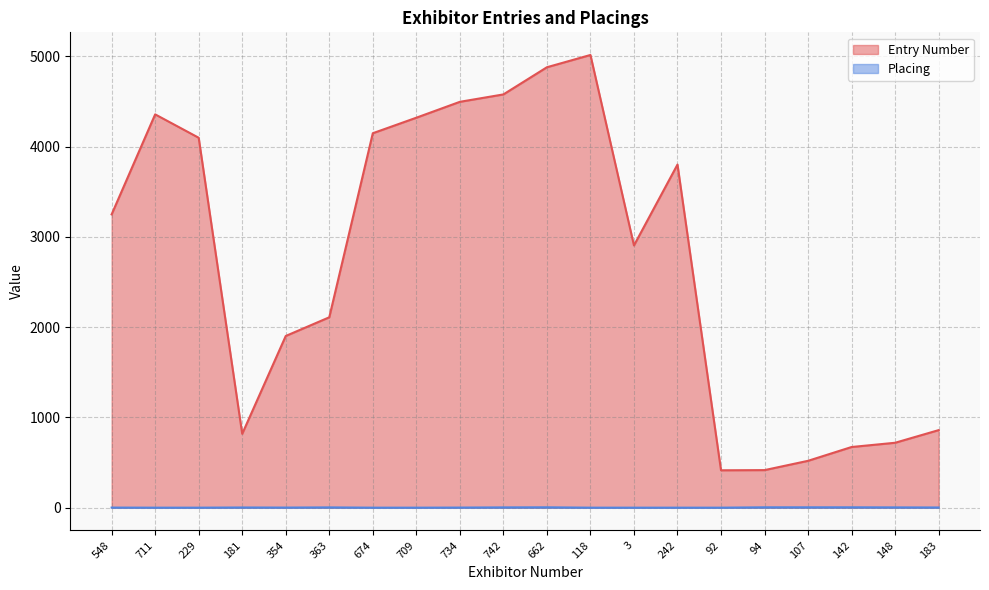

How many interior local valleys does the Placing series have?

1